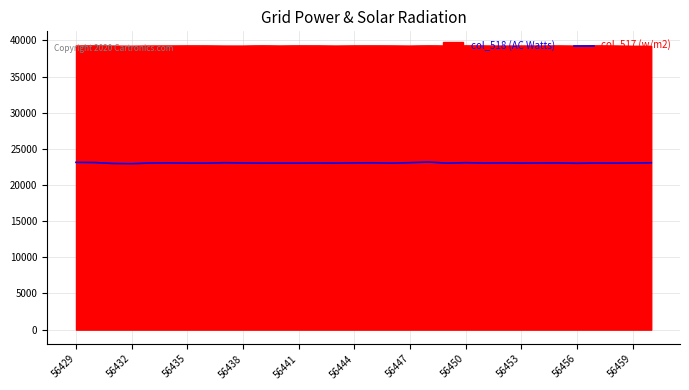

True or false: col_517 (w/m2) and col_518 (AC Watts) intersect in this chart.

False